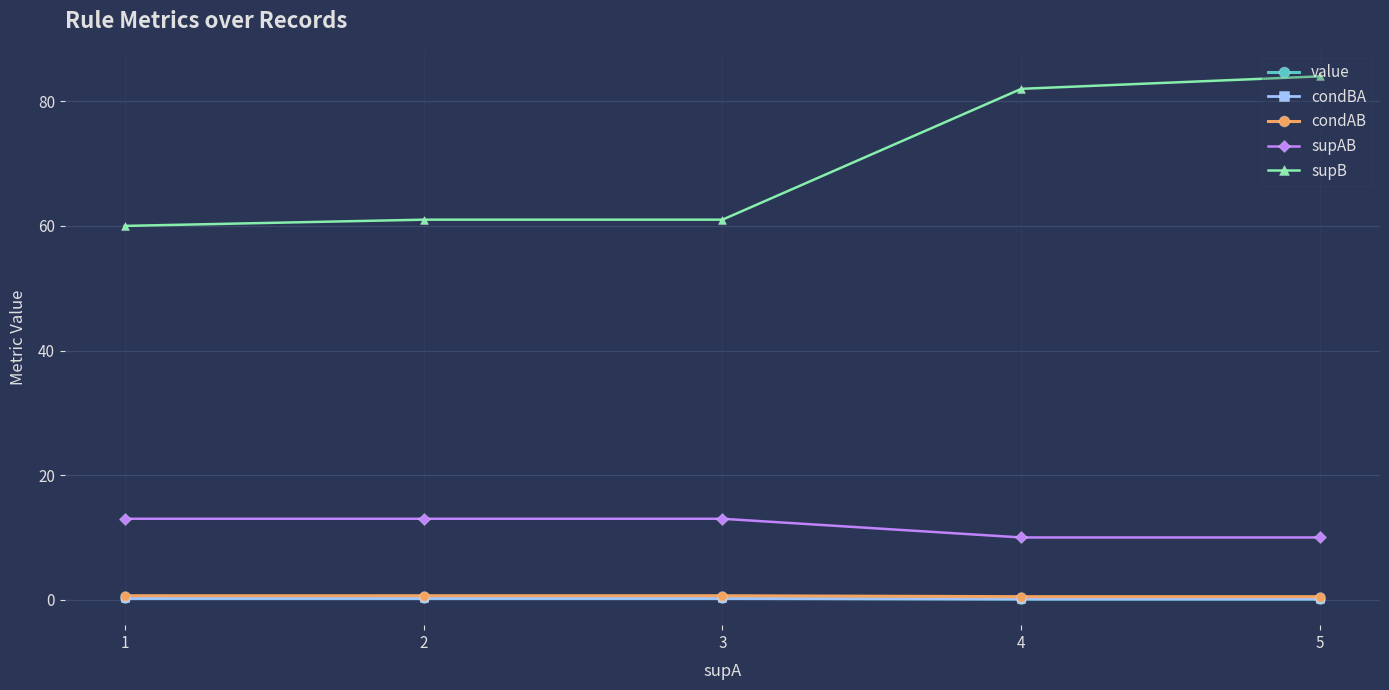

Which series changed the most between 1 and 3?

supB